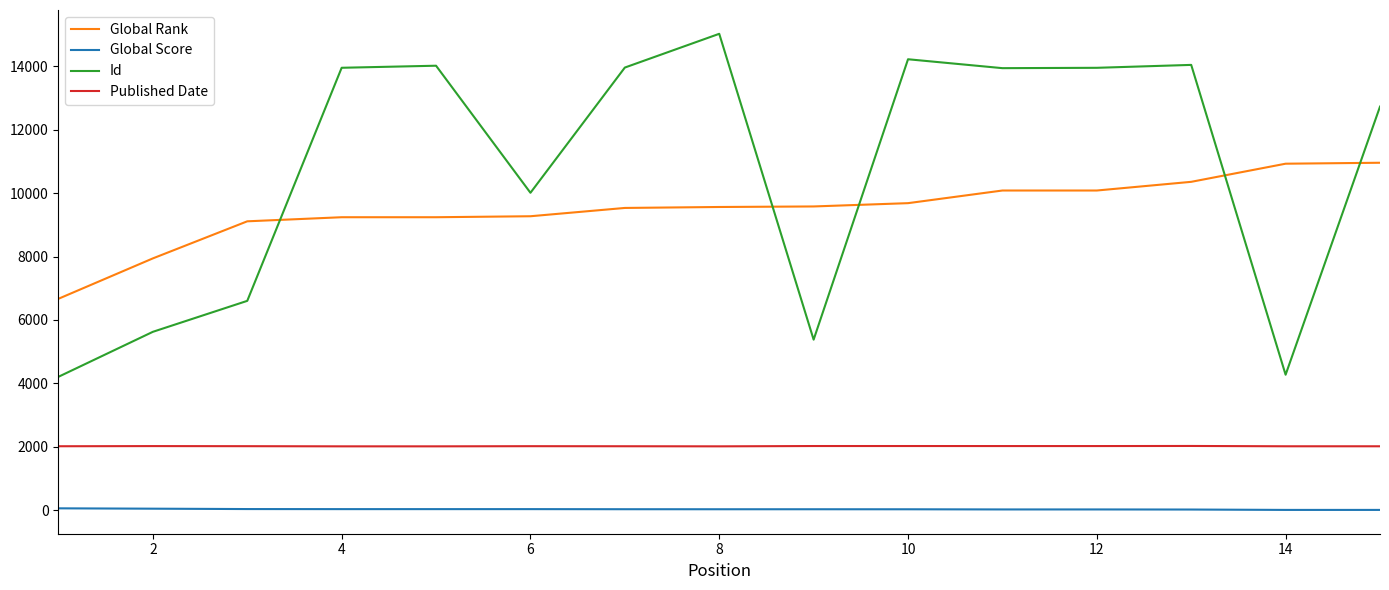

True or false: Published Date and Id intersect in this chart.

False